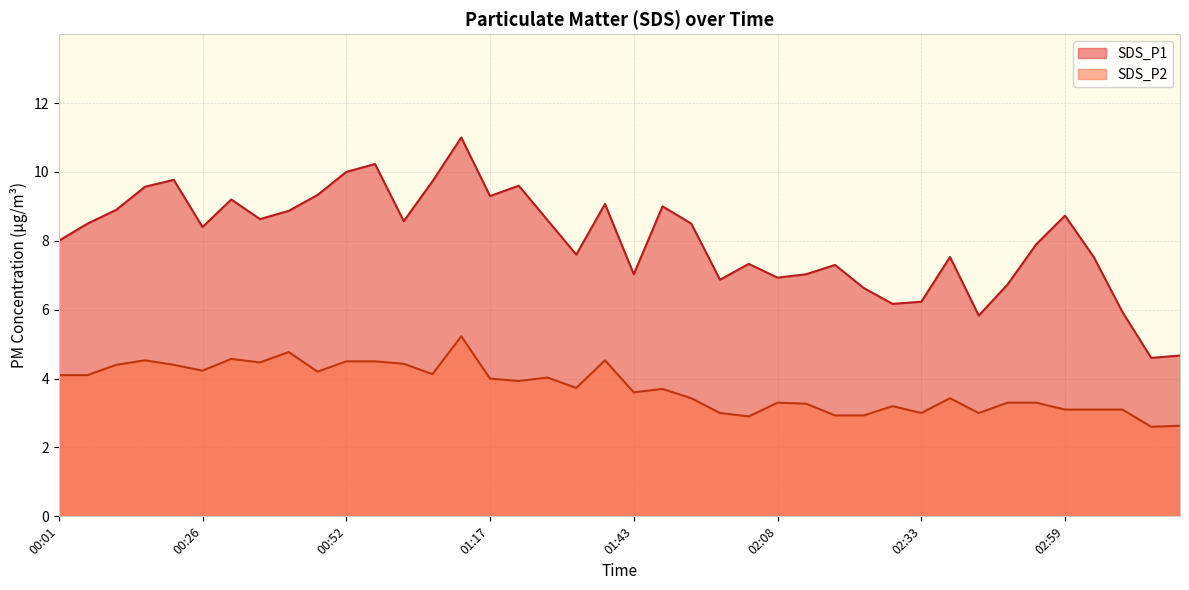

At which category does SDS_P1 reach its first local peak?

00:21